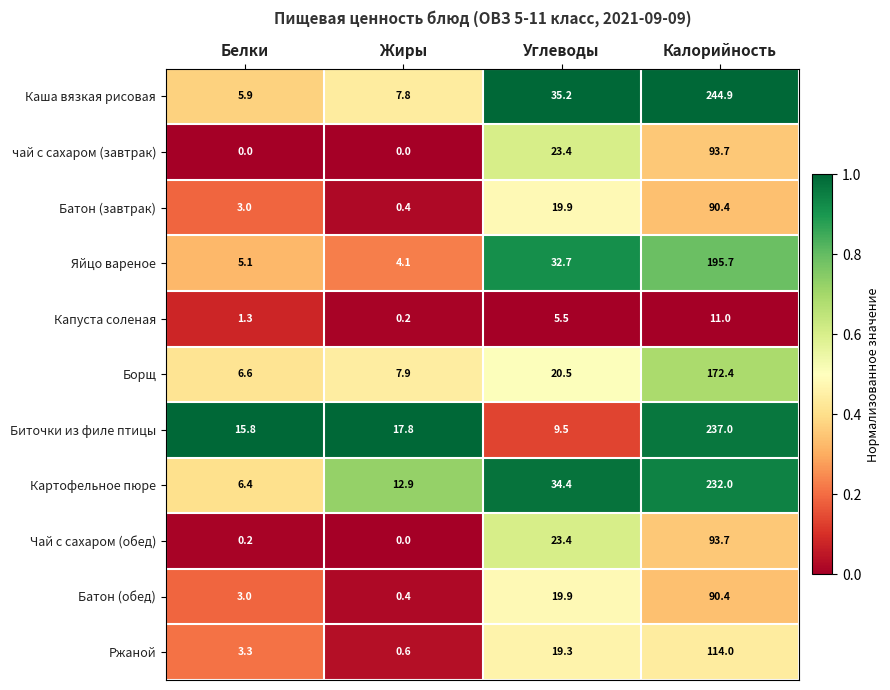

The Борщ series shows 7.9 at Жиры. True or false?

True